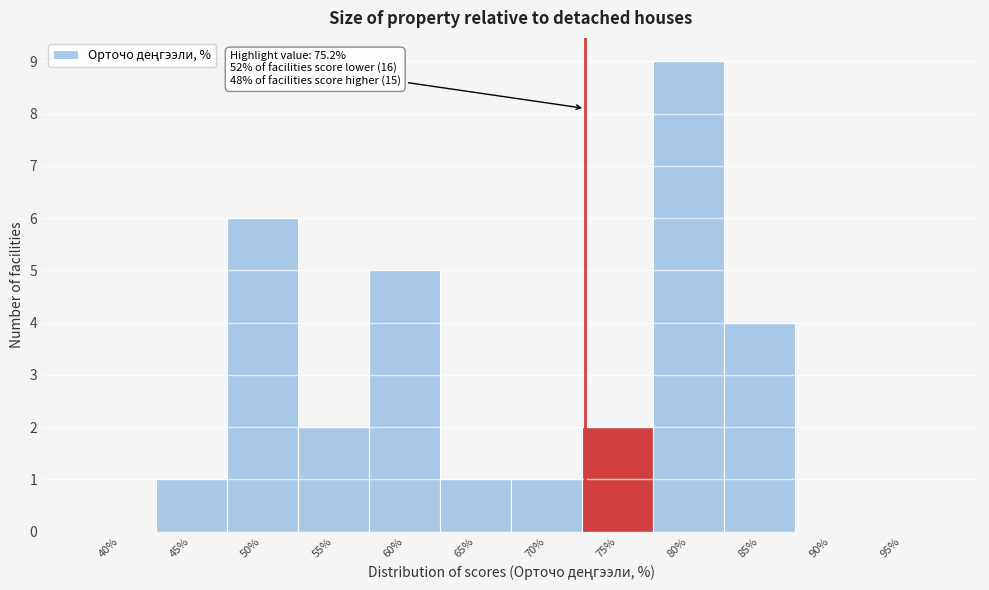

Reading left to right, what are all the values shown in this chart?

40%=0	45%=1	50%=6	55%=2	60%=5	65%=1	70%=1	75%=2	80%=9	85%=4	90%=0	95%=0